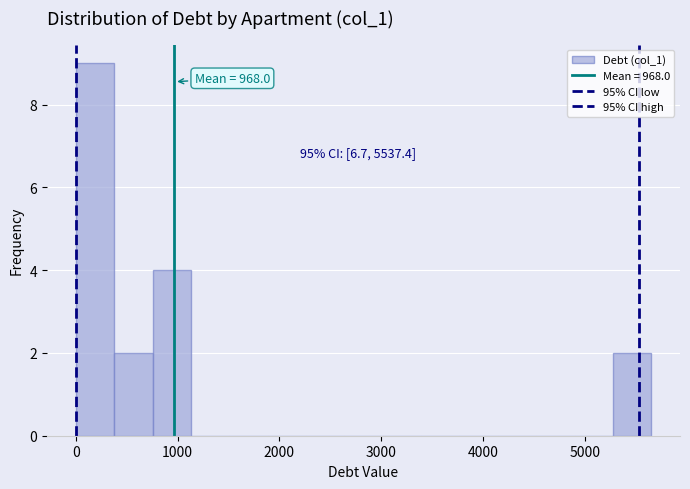

Read against the x-axis, roughly where is the centre of the tallest bar?

200